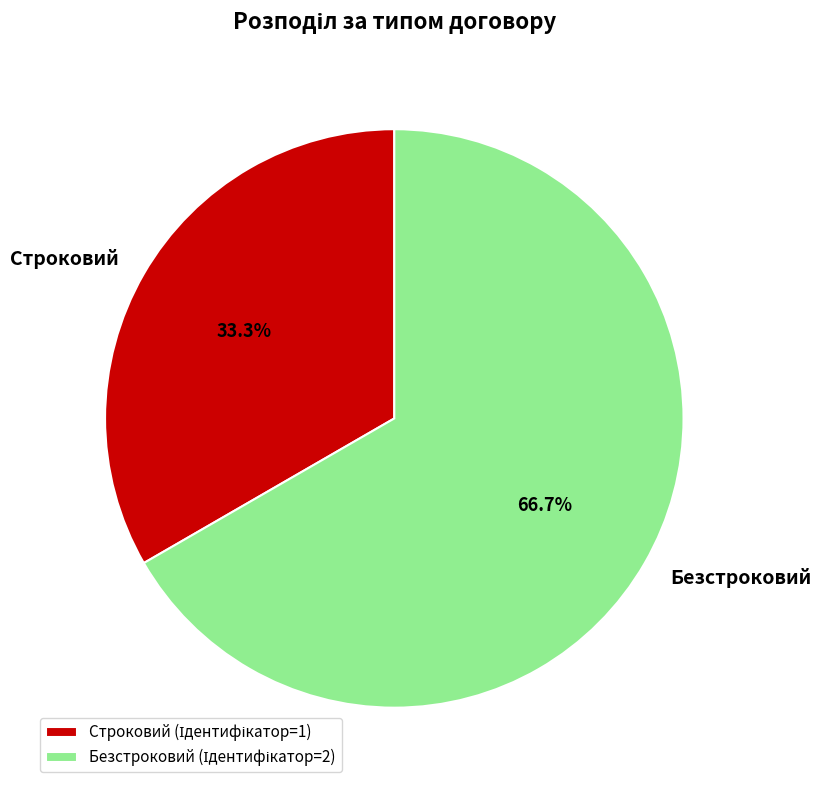

Which category accounts for the majority?

Безстроковий